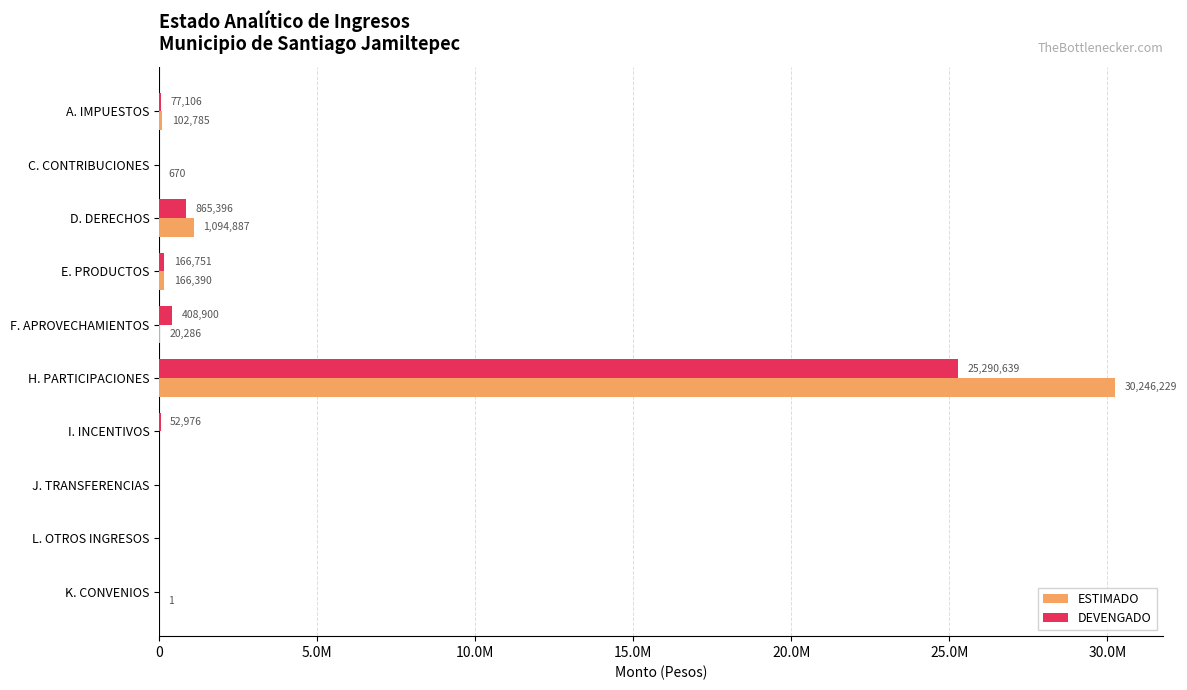

Which series has the largest range (max minus min)?

ESTIMADO